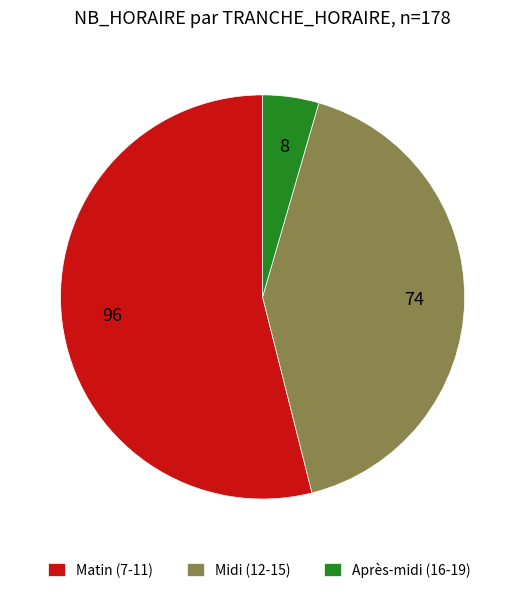

True or false: Après-midi (16-19) accounts for 4% of the total.

True